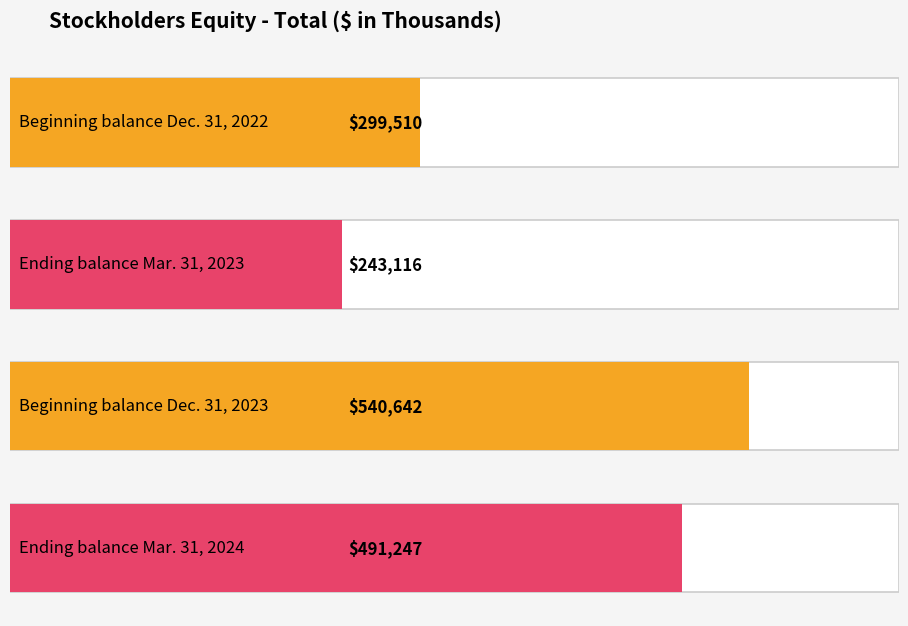

Reading left to right, list all the values displayed in this chart.

Beginning balance
Dec. 31, 2022=299510	Ending balance
Mar. 31, 2023=243116	Beginning balance
Dec. 31, 2023=540642	Ending balance
Mar. 31, 2024=491247